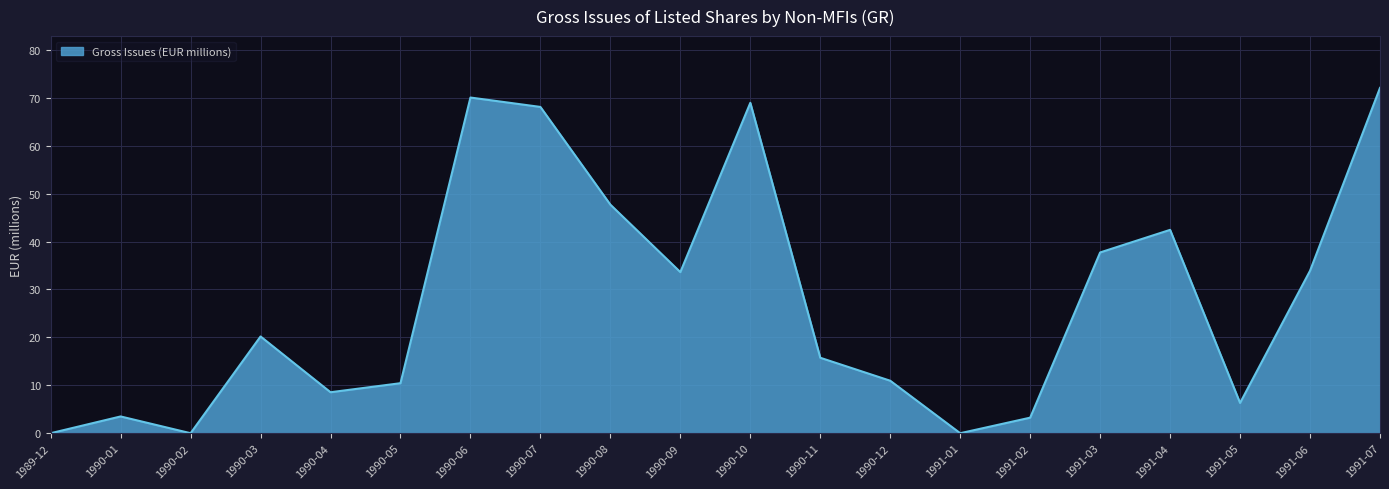

What is the sum of the values at 1991-04 and 1990-03?

62.6